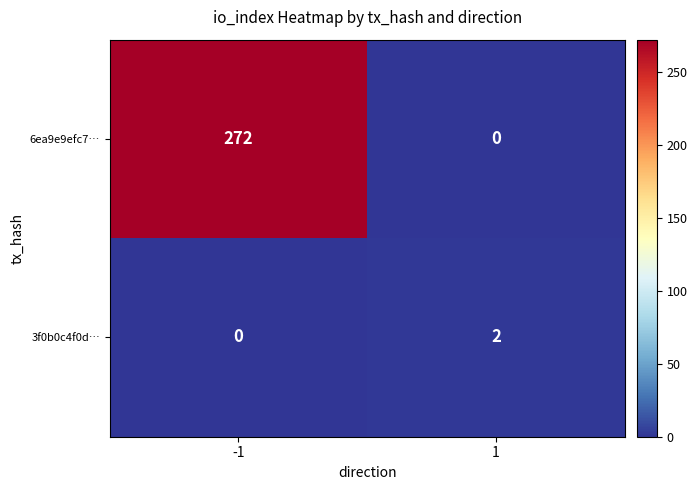

Which series has the largest range (max minus min)?

6ea9e9efc7…